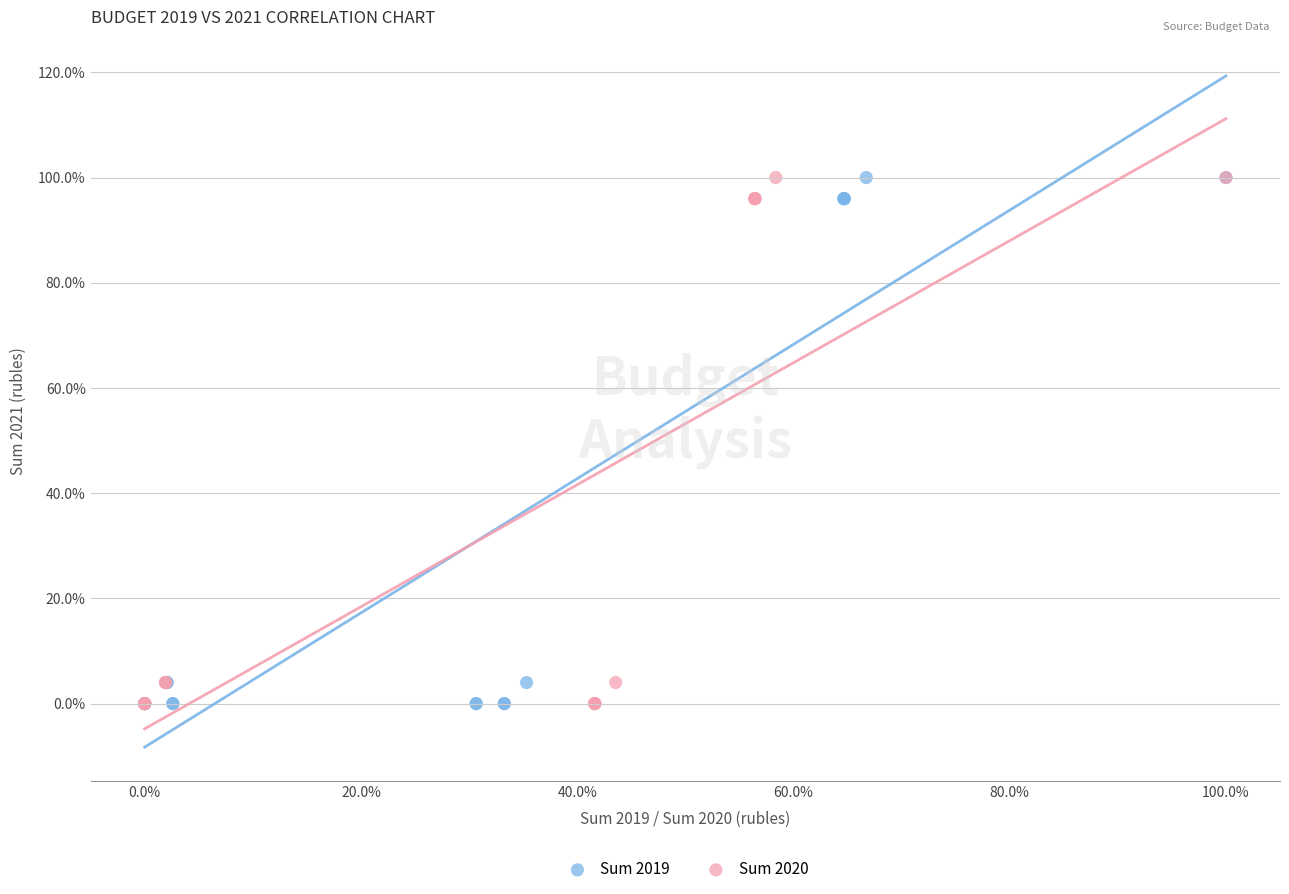

What are all the series names shown in the legend?

Sum 2019, Sum 2020